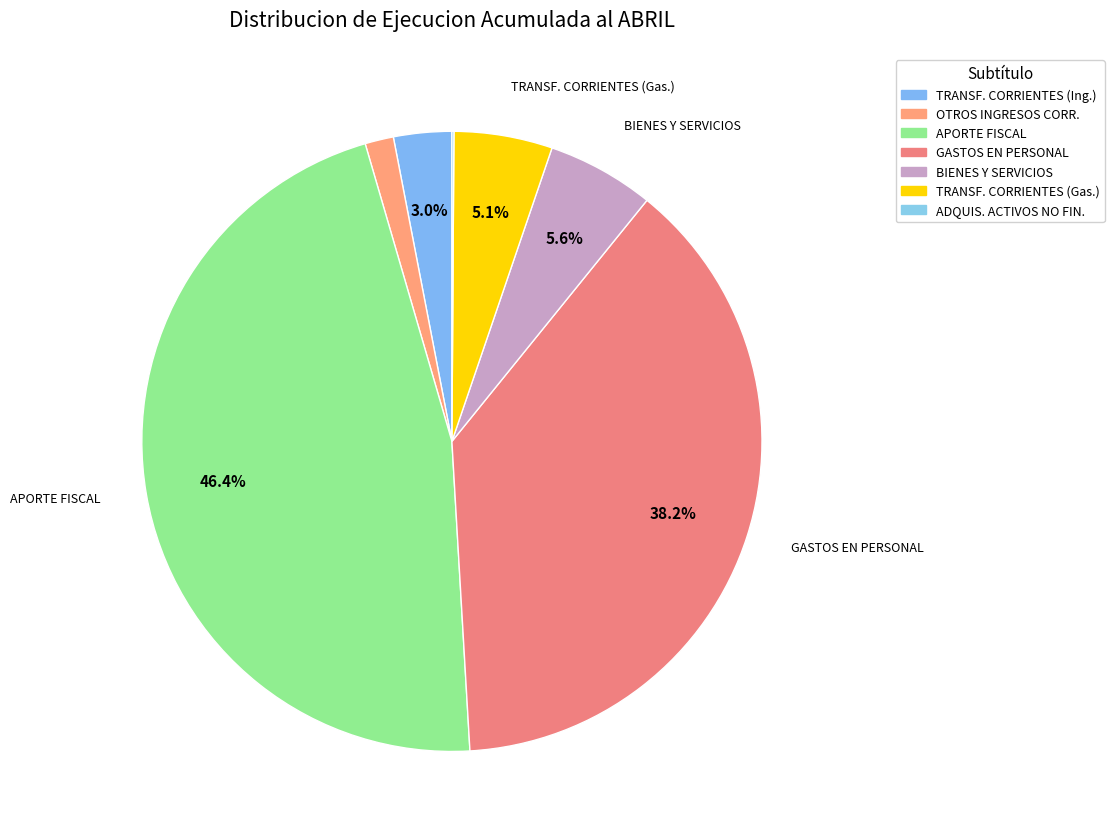

What is the largest slice in the pie chart?

APORTE FISCAL